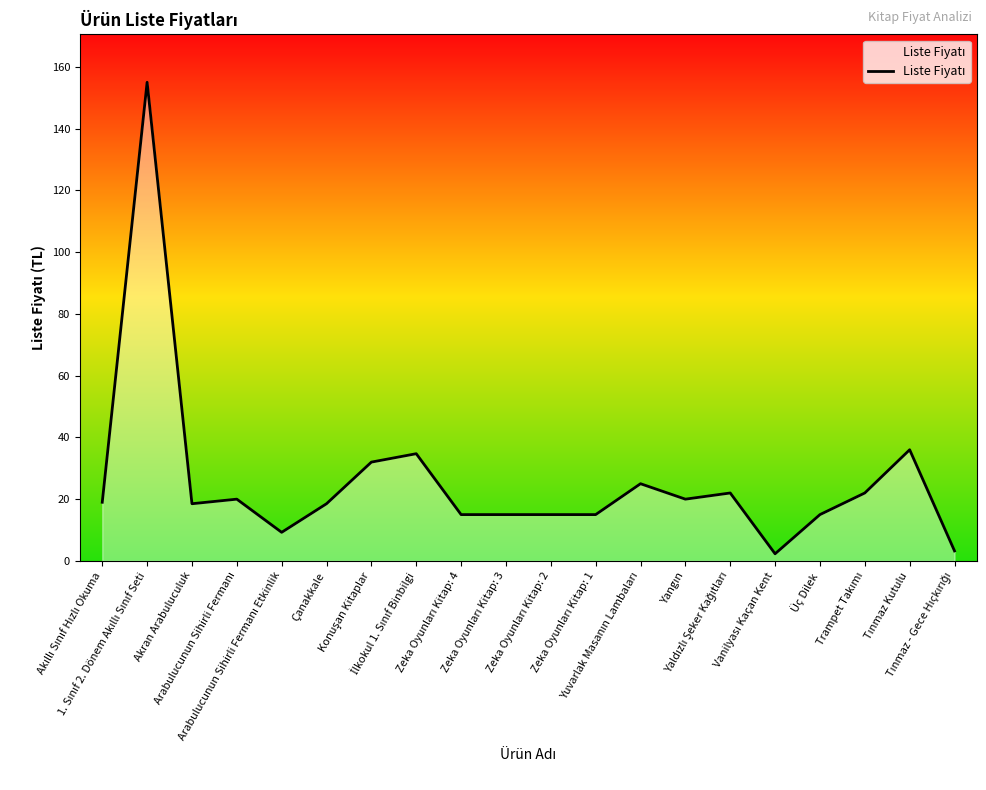

How many distinct data groups are displayed?

1